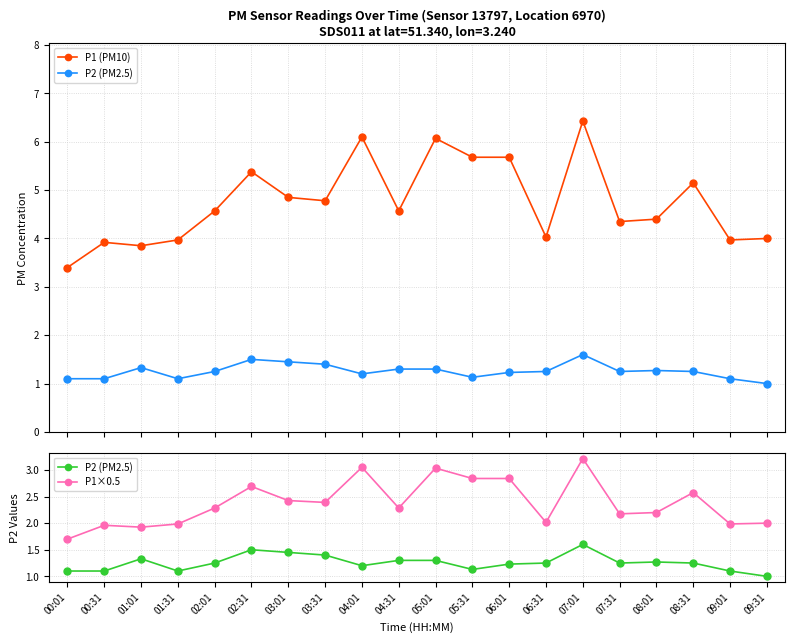

How many data points in P2 (PM2.5) are above 1?

19